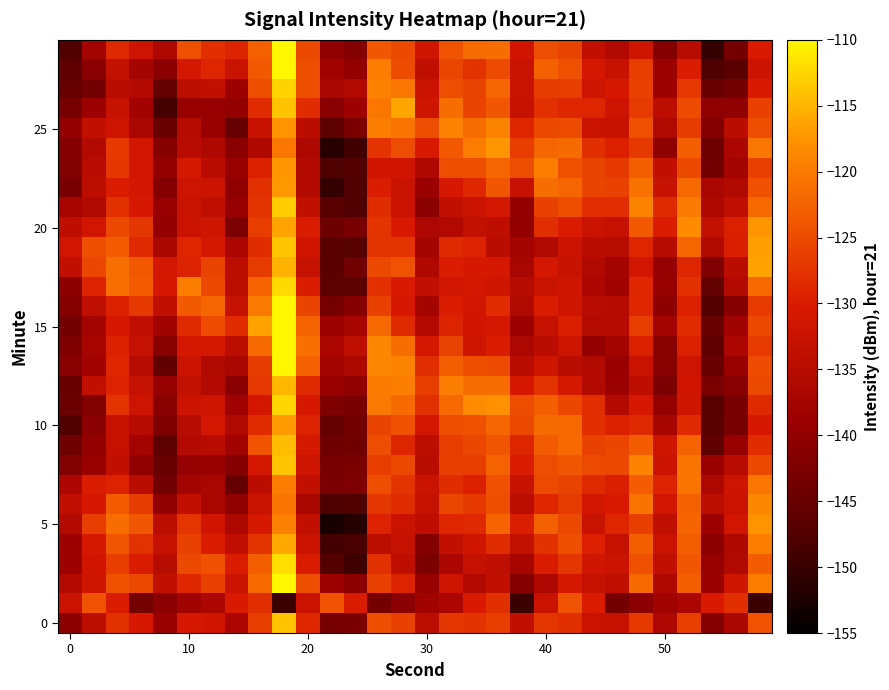

What is the minimum value shown in the chart?

-152.7